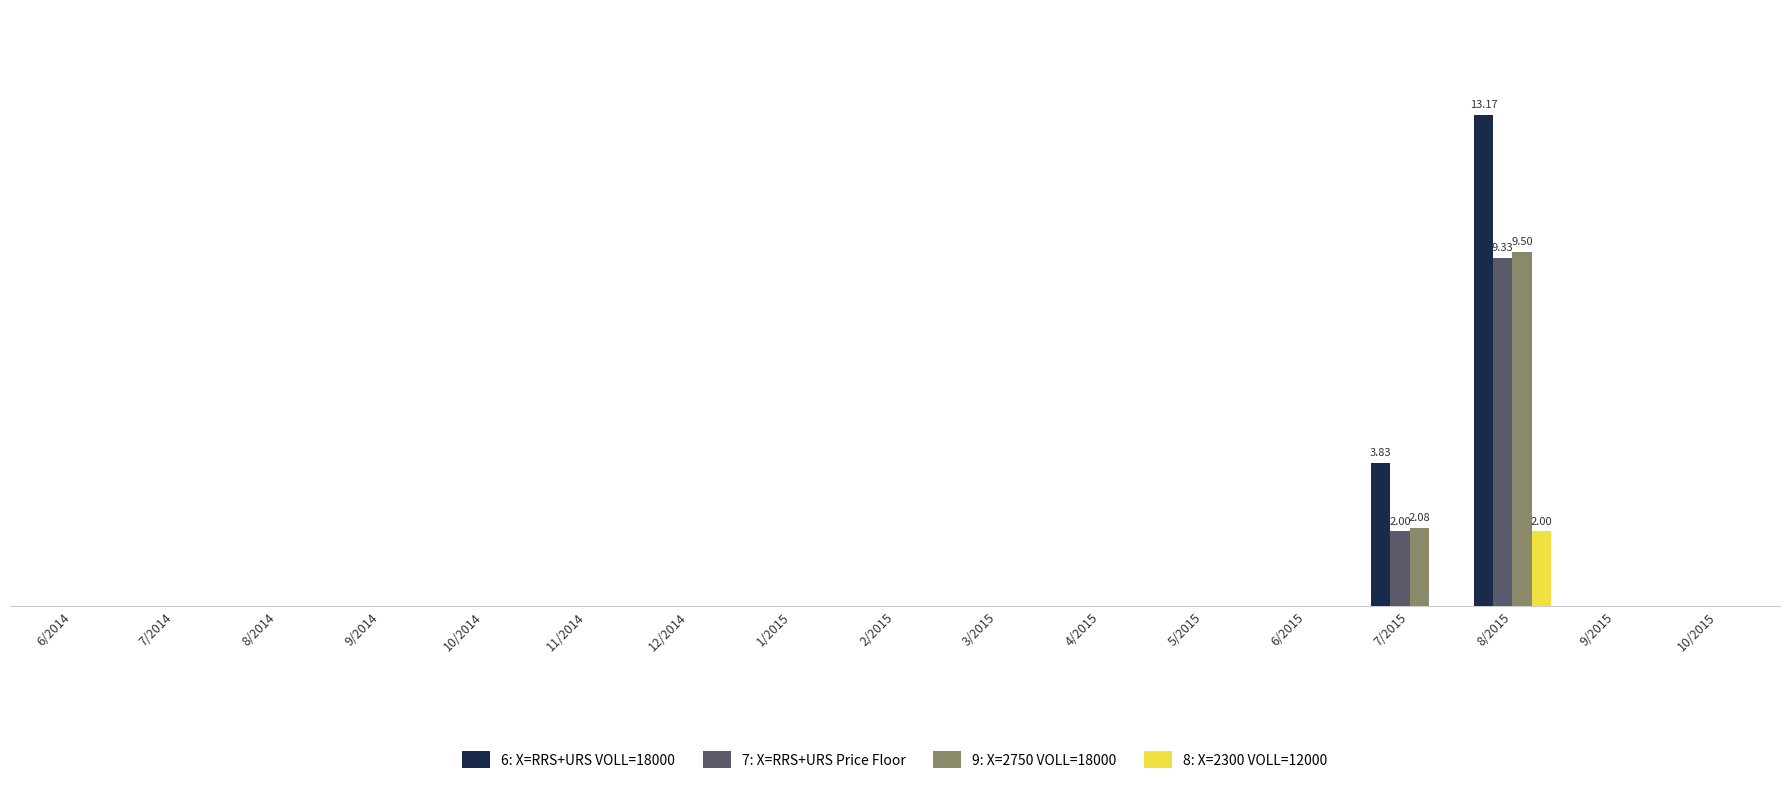

Are the bars horizontal?

No